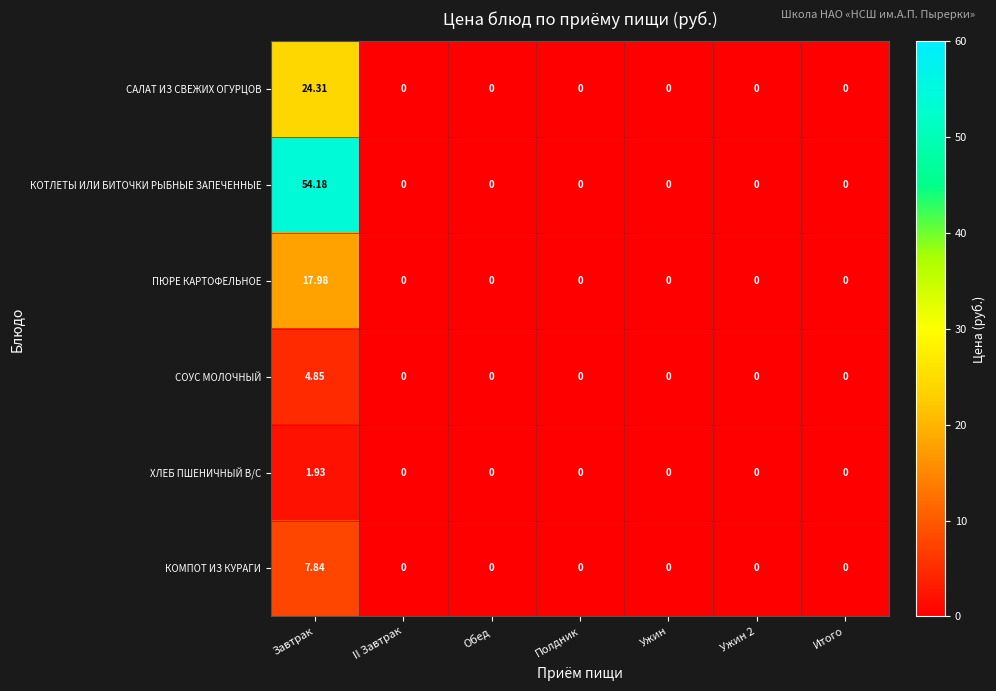

Rank the series by their maximum value, from highest to lowest.

КОТЛЕТЫ ИЛИ БИТОЧКИ РЫБНЫЕ ЗАПЕЧЕННЫЕ, САЛАТ ИЗ СВЕЖИХ ОГУРЦОВ, ПЮРЕ КАРТОФЕЛЬНОЕ, КОМПОТ ИЗ КУРАГИ, СОУС МОЛОЧНЫЙ, ХЛЕБ ПШЕНИЧНЫЙ В/С